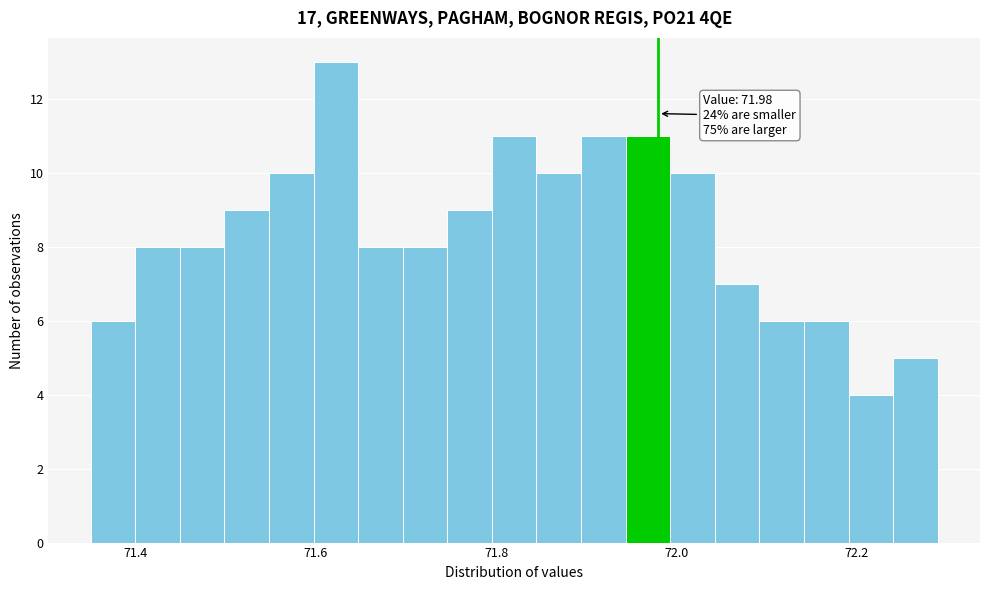

Read against the x-axis, roughly where is the centre of the tallest bar?

71.62